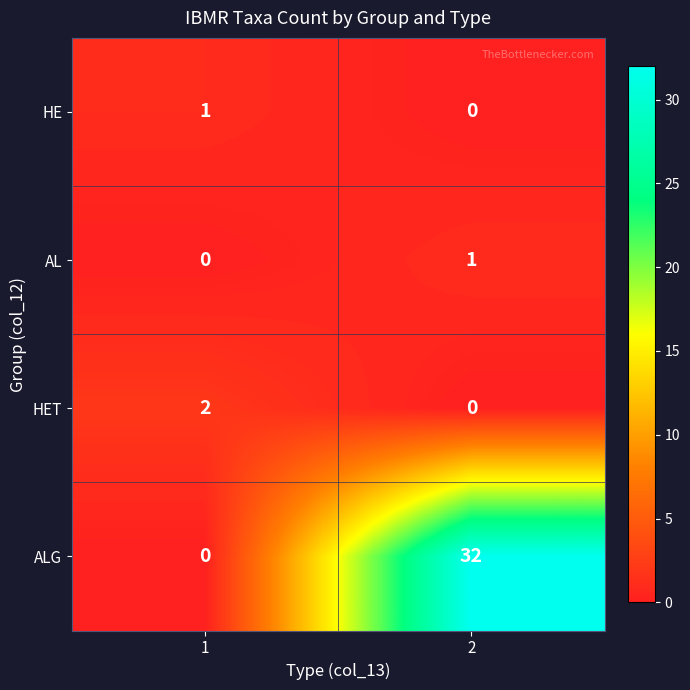

How many values in HET are above zero?

1